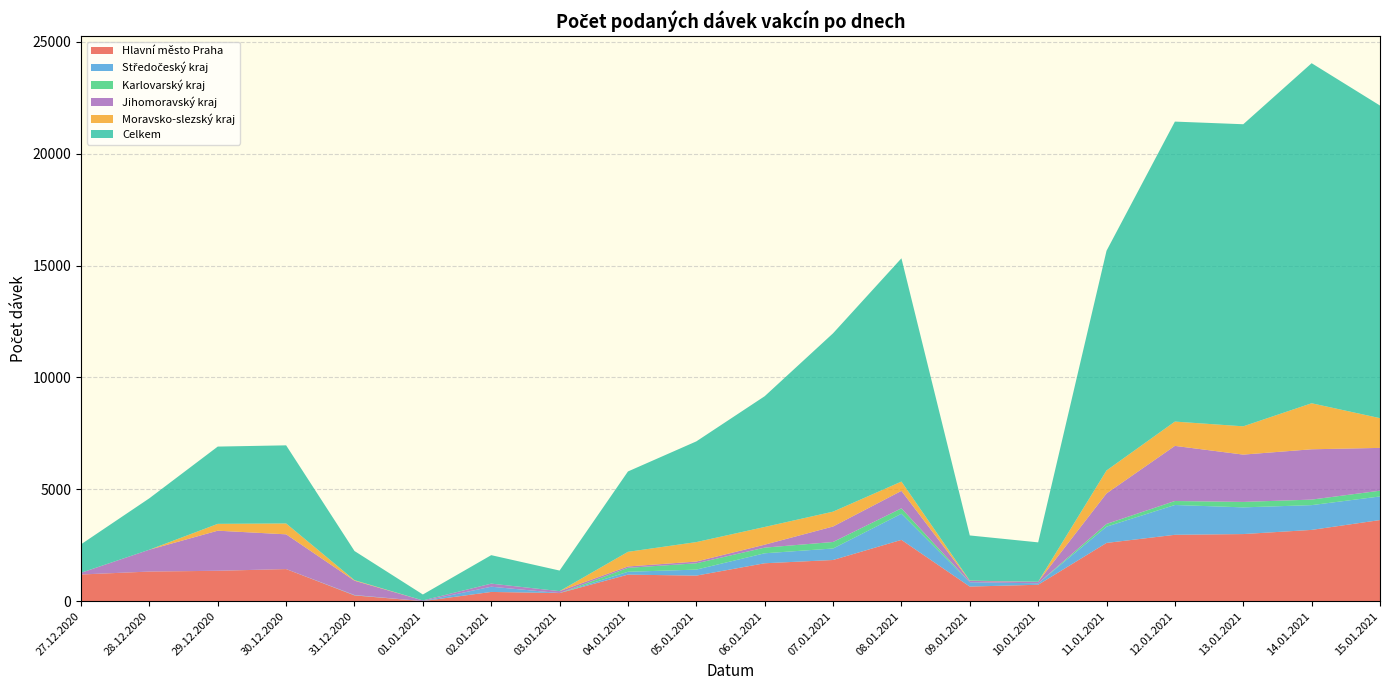

Reading left to right, extract all data points from this chart.

Hlavní město Praha: 27.12.2020=1190	28.12.2020=1322	29.12.2020=1356	30.12.2020=1433	31.12.2020=256	01.01.2021=1	02.01.2021=411	03.01.2021=360	04.01.2021=1185	05.01.2021=1141	06.01.2021=1693	07.01.2021=1839	08.01.2021=2738	09.01.2021=651	10.01.2021=732	11.01.2021=2602	12.01.2021=2965	13.01.2021=2998	14.01.2021=3184	15.01.2021=3624
Středočeský kraj: 27.12.2020=1	28.12.2020=0	29.12.2020=2	30.12.2020=0	31.12.2020=18	01.01.2021=0	02.01.2021=234	03.01.2021=0	04.01.2021=127	05.01.2021=268	06.01.2021=446	07.01.2021=514	08.01.2021=1168	09.01.2021=195	10.01.2021=65	11.01.2021=727	12.01.2021=1332	13.01.2021=1193	14.01.2021=1107	15.01.2021=1055
Karlovarský kraj: 27.12.2020=1	28.12.2020=0	29.12.2020=0	30.12.2020=1	31.12.2020=0	01.01.2021=0	02.01.2021=0	03.01.2021=0	04.01.2021=176	05.01.2021=283	06.01.2021=253	07.01.2021=291	08.01.2021=242	09.01.2021=0	10.01.2021=0	11.01.2021=122	12.01.2021=178	13.01.2021=244	14.01.2021=247	15.01.2021=257
Jihomoravský kraj: 27.12.2020=75	28.12.2020=977	29.12.2020=1791	30.12.2020=1552	31.12.2020=639	01.01.2021=31	02.01.2021=138	03.01.2021=87	04.01.2021=62	05.01.2021=77	06.01.2021=131	07.01.2021=692	08.01.2021=780	09.01.2021=58	10.01.2021=69	11.01.2021=1363	12.01.2021=2464	13.01.2021=2114	14.01.2021=2249	15.01.2021=1913
Moravsko-slezský kraj: 27.12.2020=1	28.12.2020=0	29.12.2020=305	30.12.2020=486	31.12.2020=24	01.01.2021=0	02.01.2021=0	03.01.2021=0	04.01.2021=654	05.01.2021=870	06.01.2021=792	07.01.2021=664	08.01.2021=416	09.01.2021=12	10.01.2021=1	11.01.2021=1026	12.01.2021=1086	13.01.2021=1264	14.01.2021=2057	15.01.2021=1329
Celkem: 27.12.2020=1272	28.12.2020=2299	29.12.2020=3454	30.12.2020=3491	31.12.2020=1303	01.01.2021=265	02.01.2021=1272	03.01.2021=920	04.01.2021=3592	05.01.2021=4501	06.01.2021=5844	07.01.2021=7971	08.01.2021=9979	09.01.2021=2020	10.01.2021=1760	11.01.2021=9820	12.01.2021=13407	13.01.2021=13501	14.01.2021=15198	15.01.2021=13971